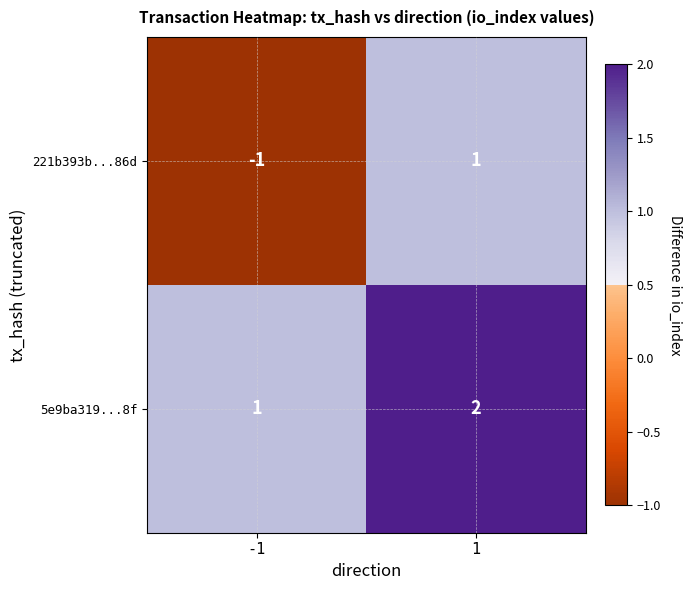

List the series in order of their peak value, lowest first.

221b393b...86d, 5e9ba319...8f